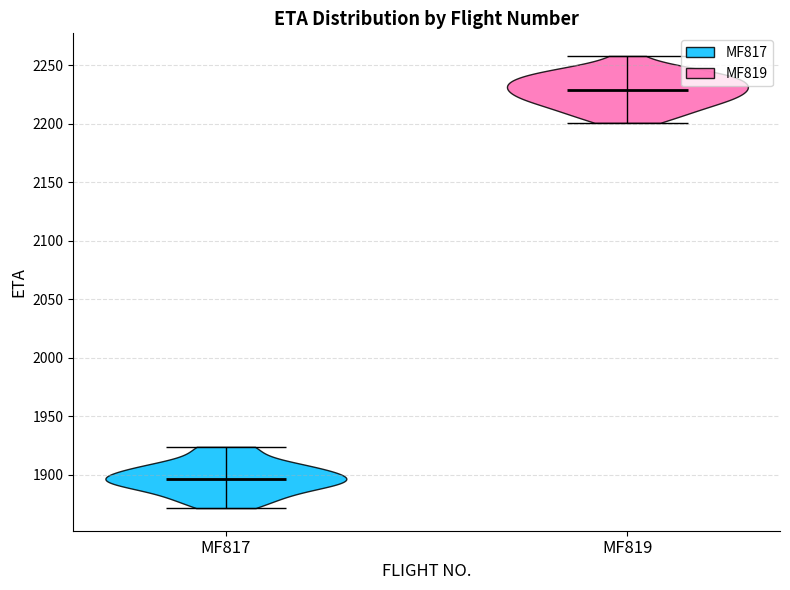

Reading left to right, read every violin against the y-axis: where its median line is, and the lowest and highest points it reaches. The values are not printed on the chart, so give them approximately, as read against the axis.

MF817: median line 1895, lowest point 1870, highest point 1925
MF819: median line 2230, lowest point 2200, highest point 2260